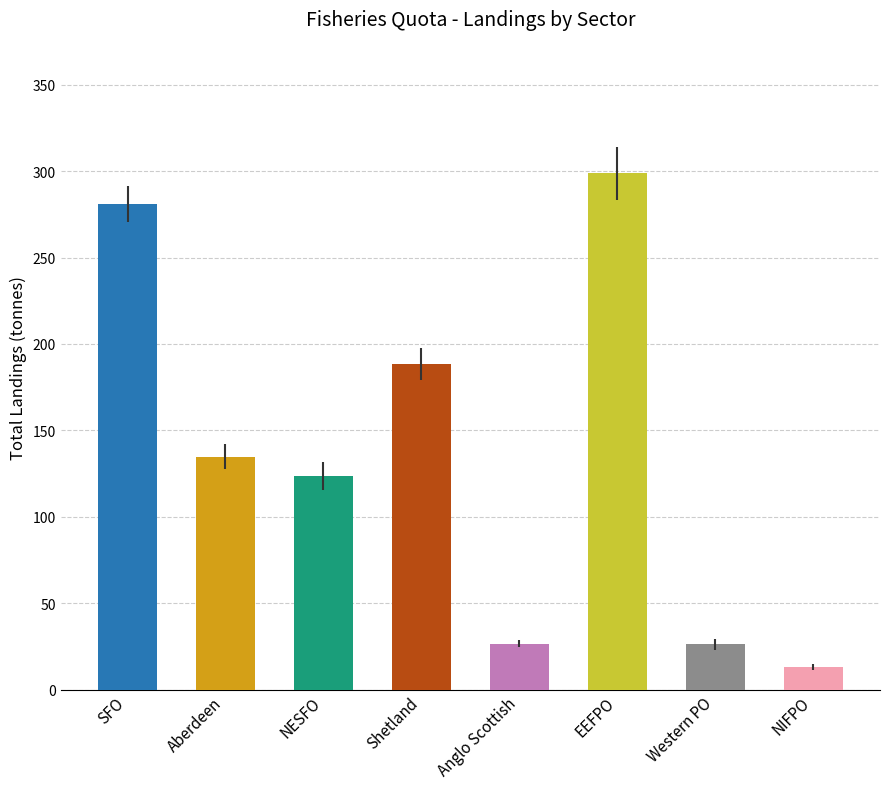

What is the approximate value at Western PO?

26.2